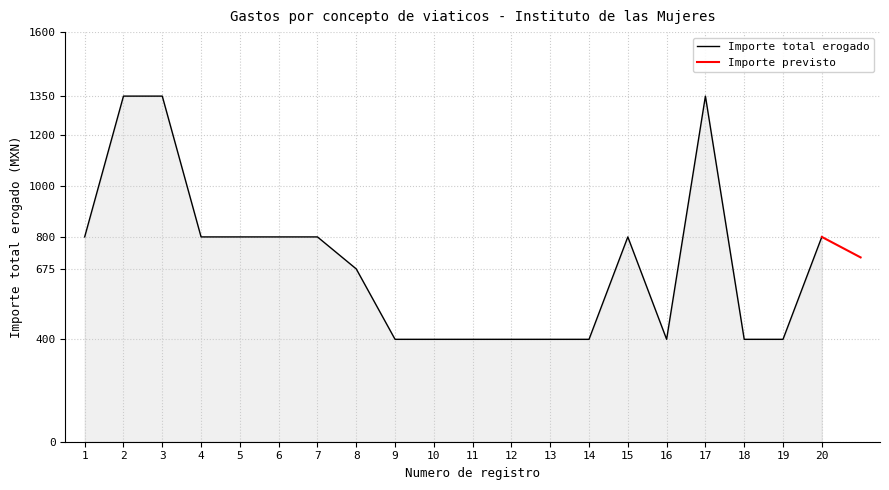

Reading left to right, list all the values displayed in this chart.

1=800	2=1350	3=1350	4=800	5=800	6=800	7=800	8=675	9=400	10=400	11=400	12=400	13=400	14=400	15=800	16=400	17=1350	18=400	19=400	20=800